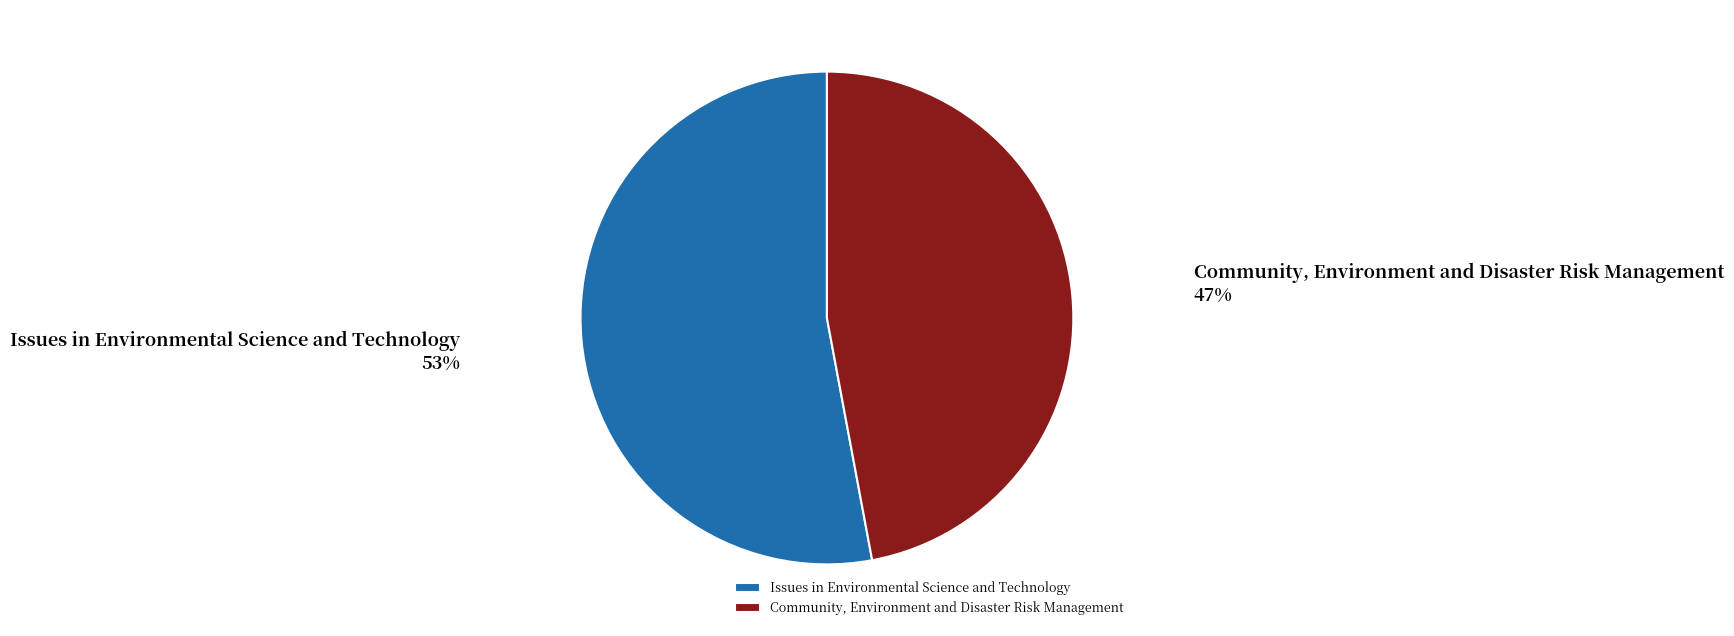

Which category has the smallest portion of the pie?

Community, Environment and Disaster Risk Management